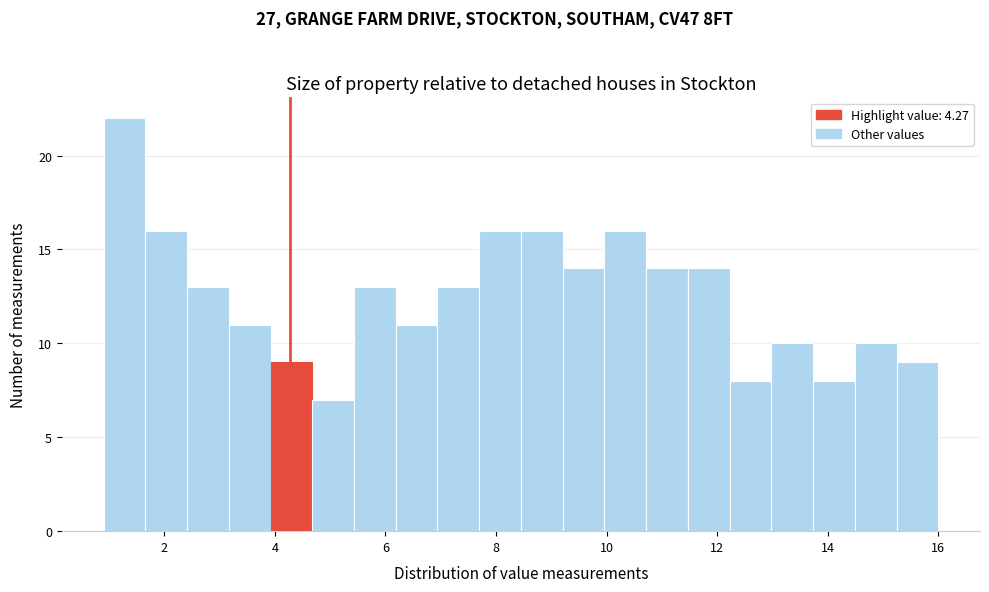

Around what value on the x-axis is the tallest bar? Give the approximate position of its centre, as read against the axis.

1.2